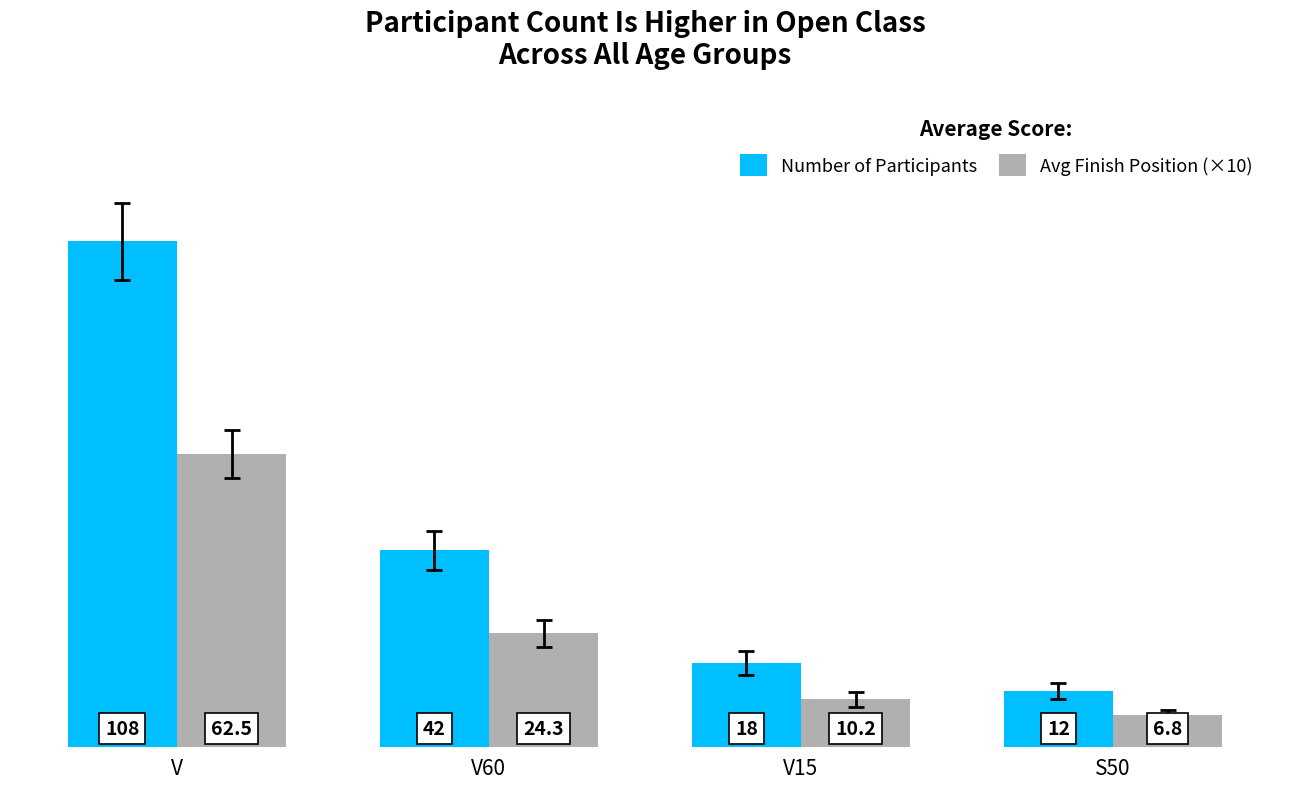

Reading left to right, list all the values displayed in this chart.

Number of Participants: 108.0	42.0	18.0	12.0
Avg Finish Position (×10): 62.5	24.3	10.2	6.8